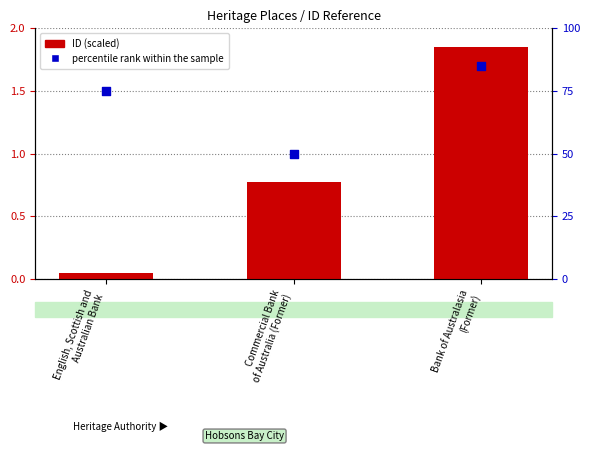

Is the value of ID (scaled) at Bank of Australasia
(Former) greater than the value of percentile rank within the sample at Bank of Australasia
(Former)?

No